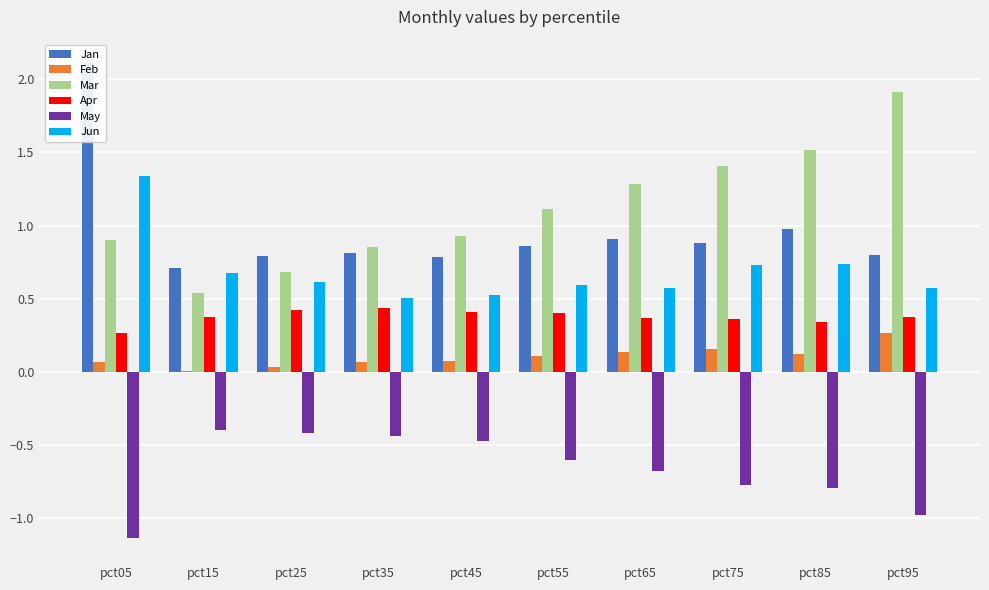

Rank the series at pct15 from lowest to highest value.

May, Feb, Apr, Mar, Jun, Jan